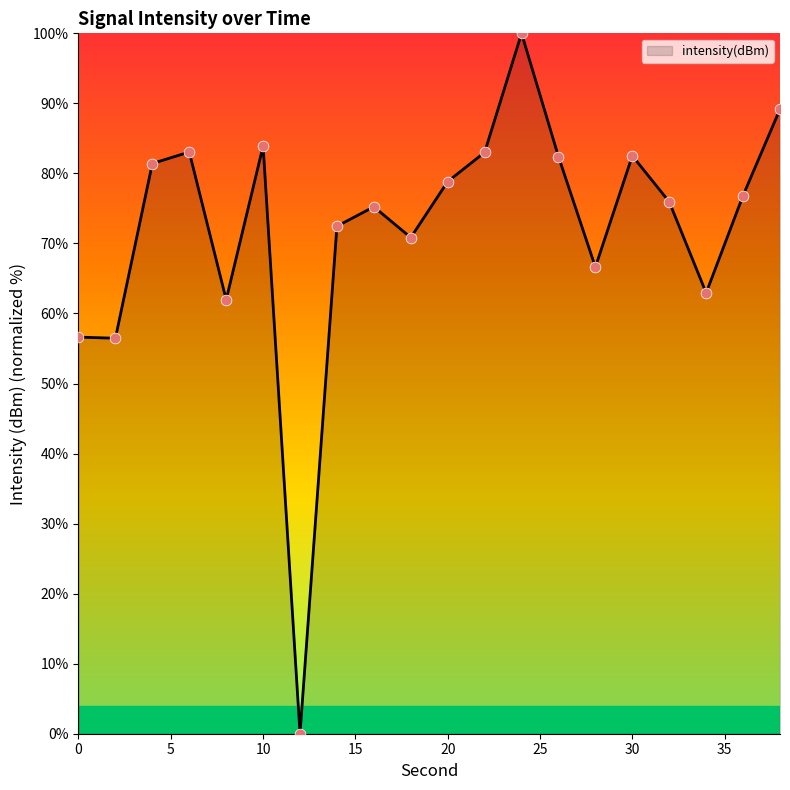

What is the maximum value shown in the chart?

100.0